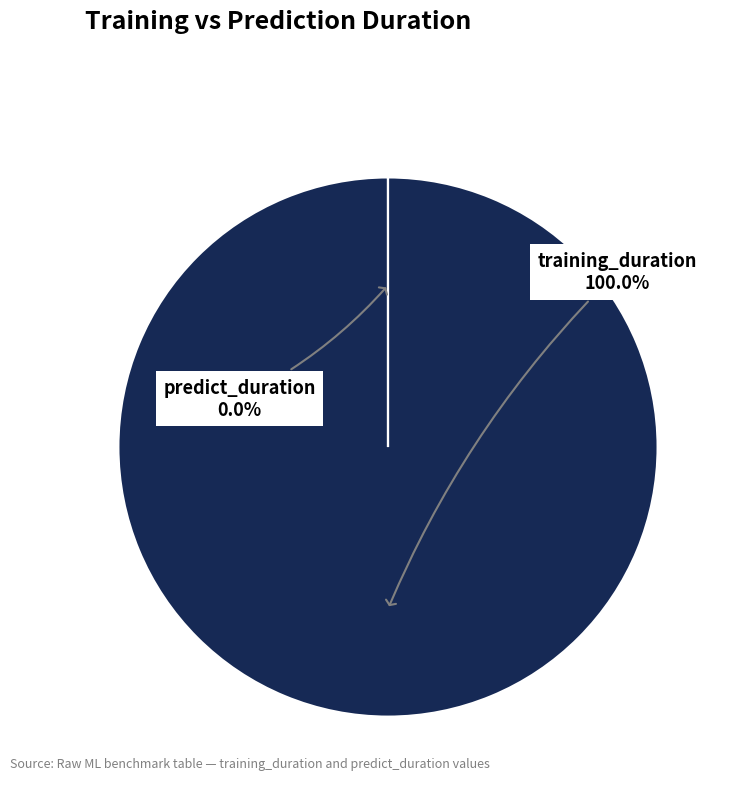

What is the smallest slice in the pie chart?

predict_duration